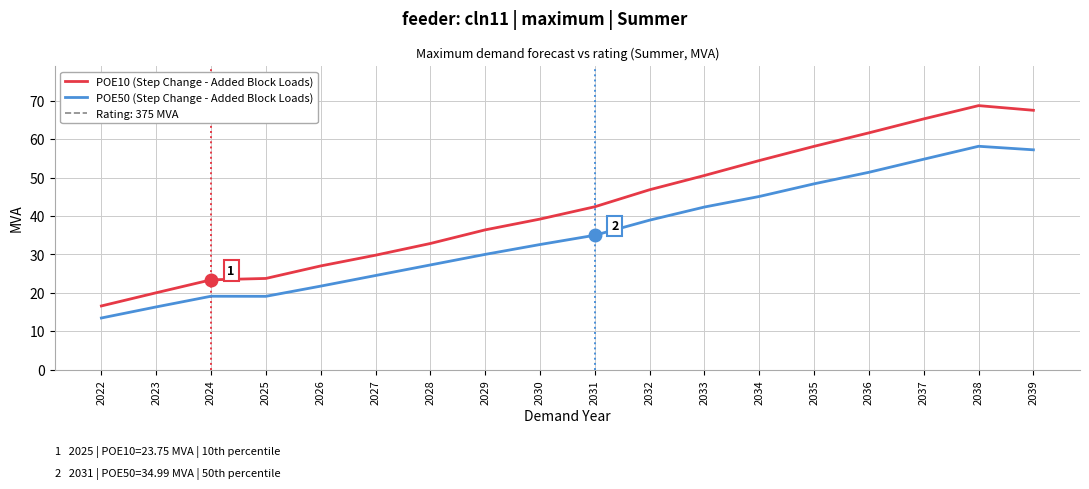

What is the value of the POE50 (Step Change - Added Block Loads) point at the 7th from the left?

27.3